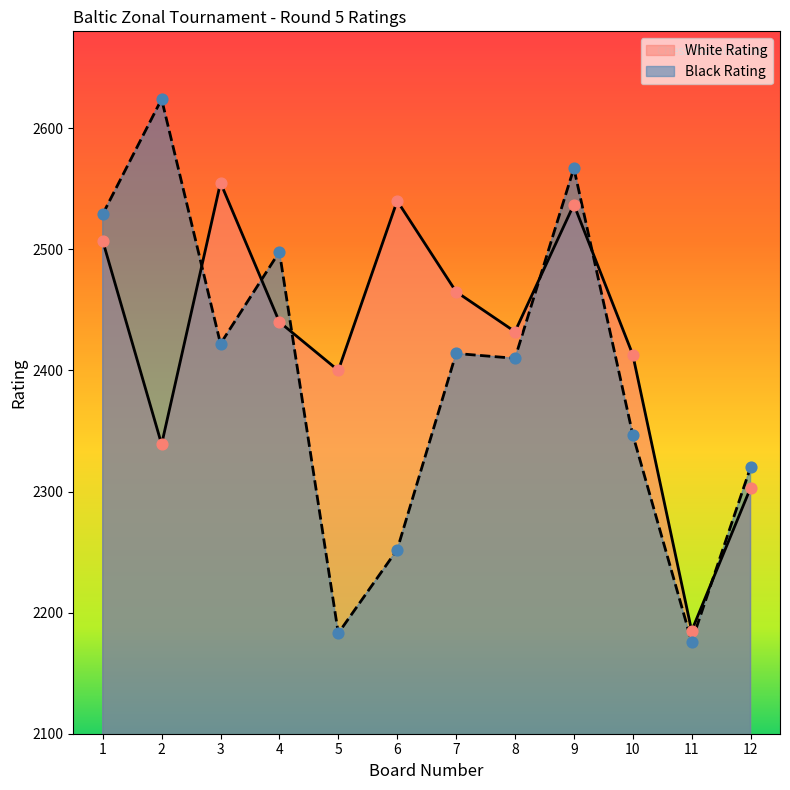

Which series has the largest total across all categories?

White Rating